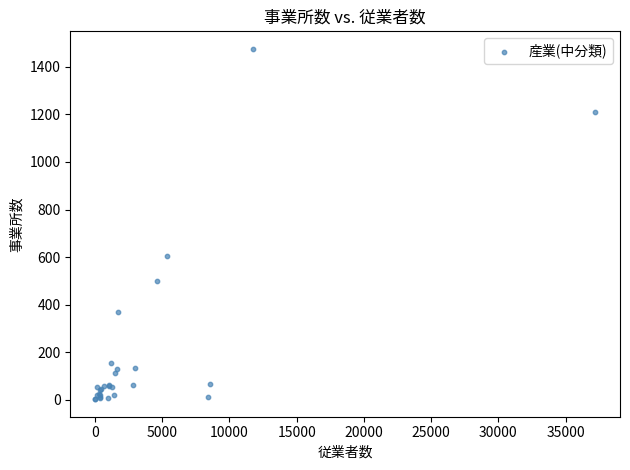

What Y value in the scatter plot is closest to 739?

604